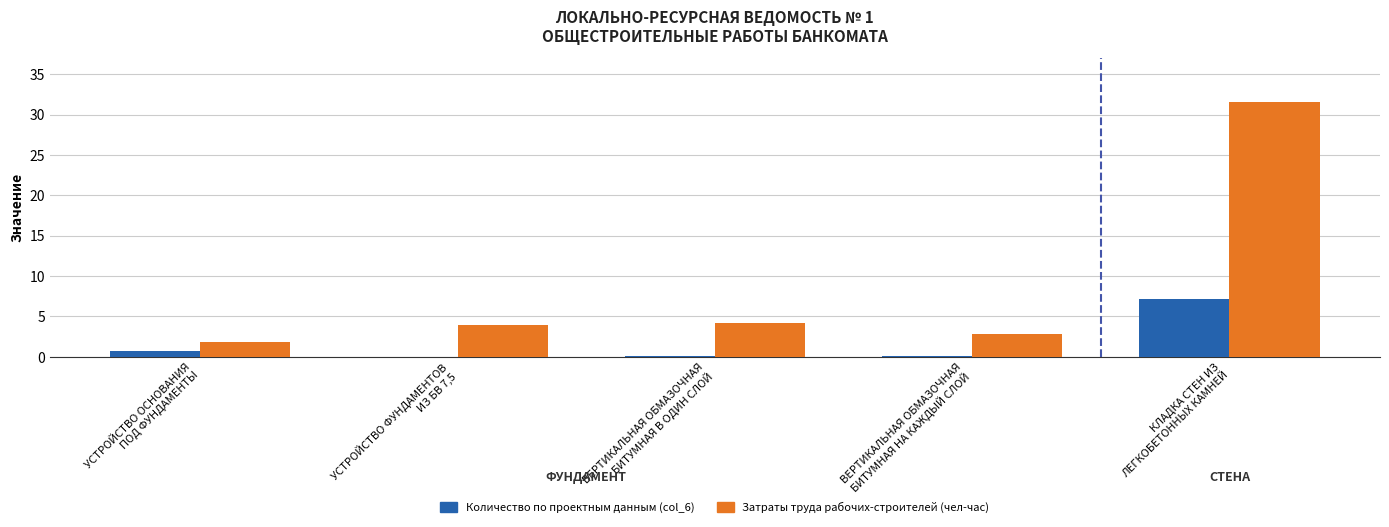

What is the sum of the Затраты труда рабочих-строителей (чел-час) values at КЛАДКА СТЕН ИЗ
ЛЕГКОБЕТОННЫХ КАМНЕЙ and ВЕРТИКАЛЬНАЯ ОБМАЗОЧНАЯ
БИТУМНАЯ В ОДИН СЛОЙ?

35.6